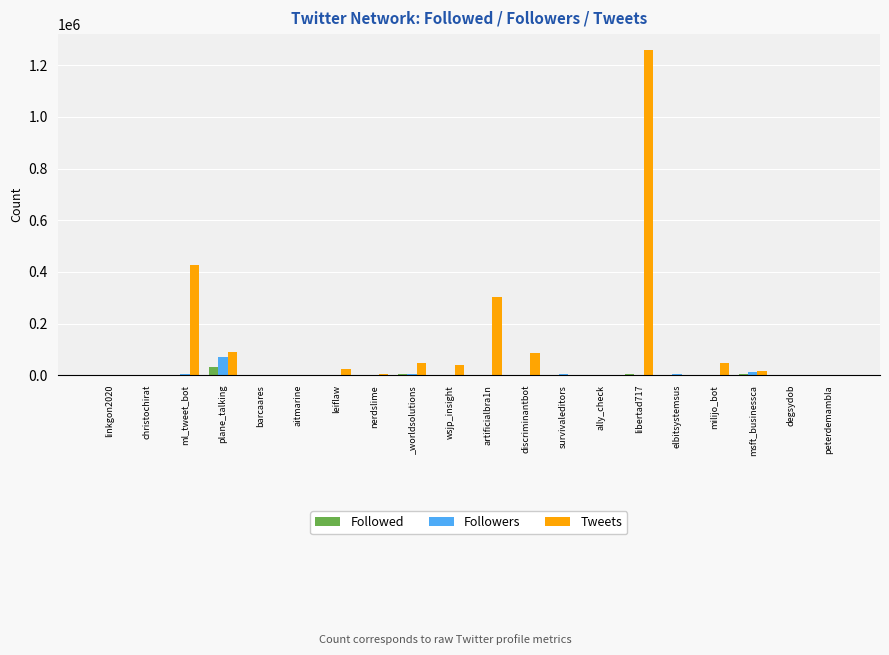

What is the total value across all series at linkgon2020?

832